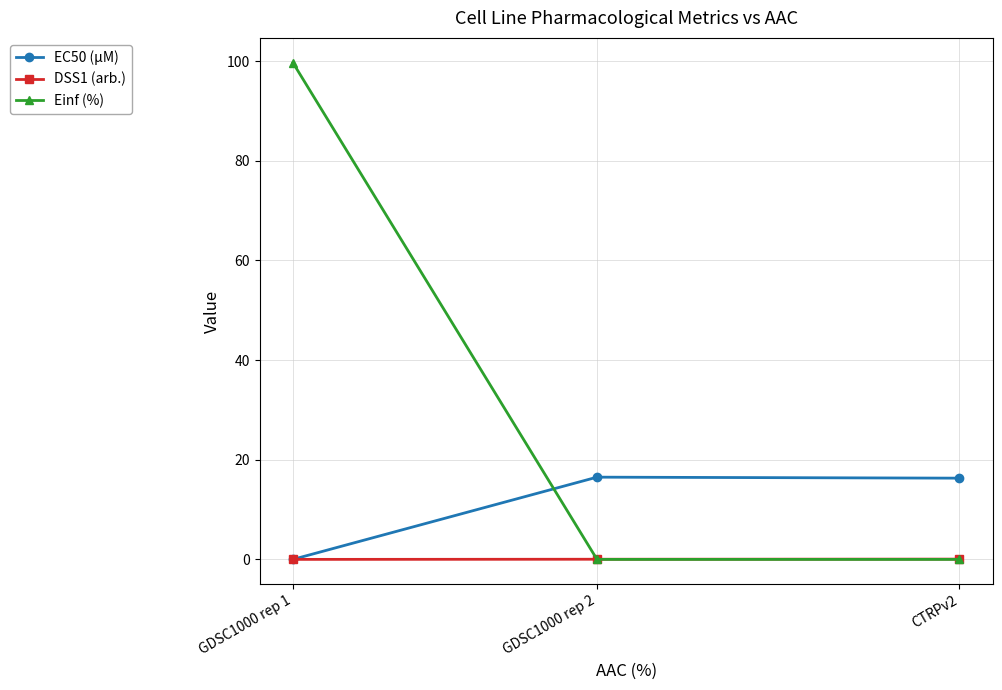

At which category is the sum across all series the highest?

GDSC1000 rep 1